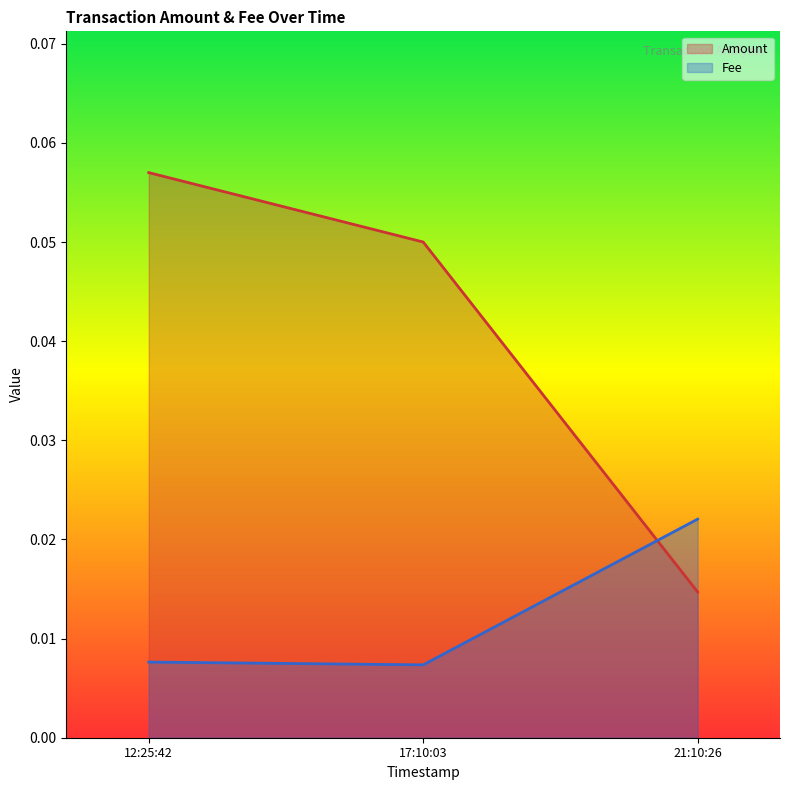

List the series in order of their peak value, lowest first.

Fee, Amount